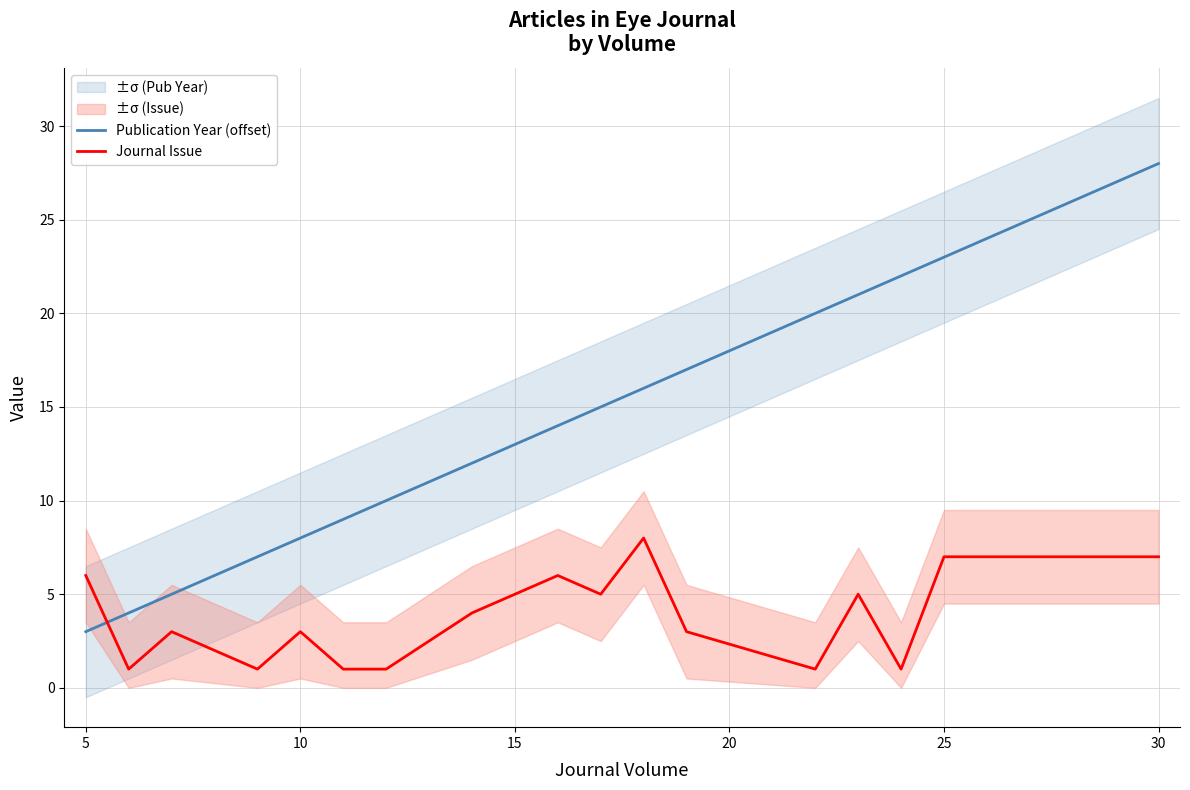

True or false: Journal Issue and Publication Year (offset) cross at least once.

True